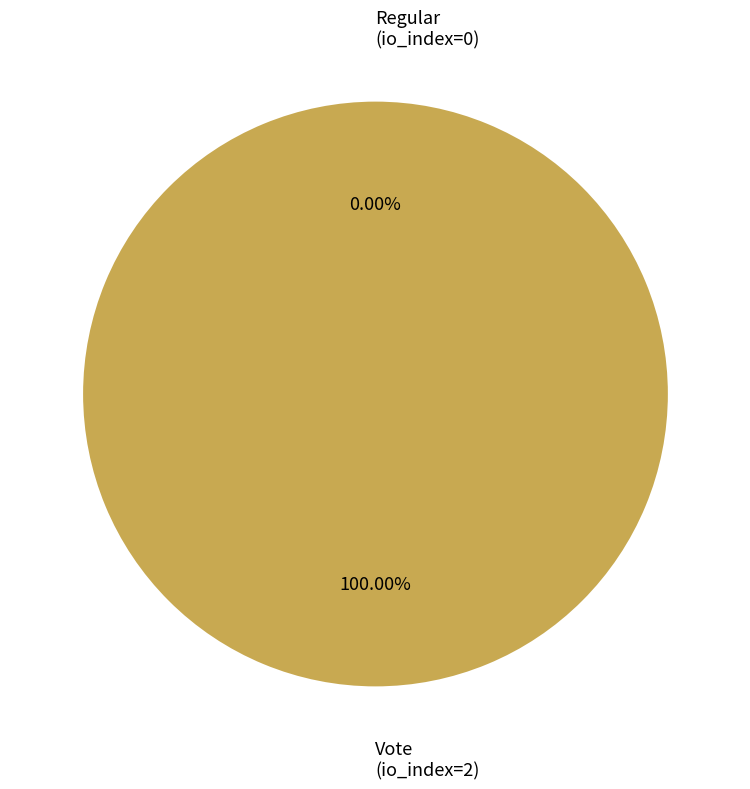

Does Regular (io_index=0) represent more than half of the total?

No